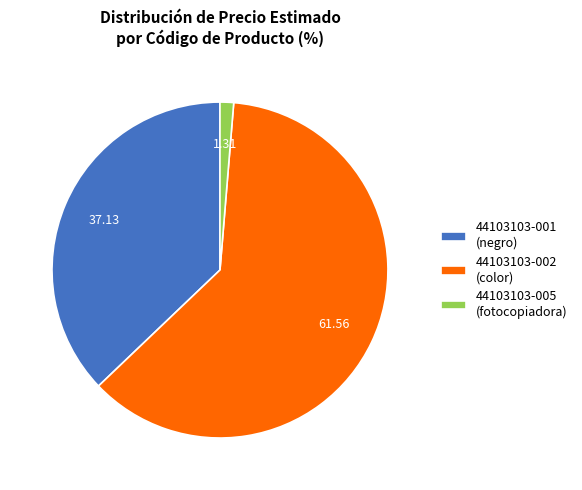

Which has a higher value, 44103103-005 (fotocopiadora) or 44103103-002 (color)?

44103103-002 (color)